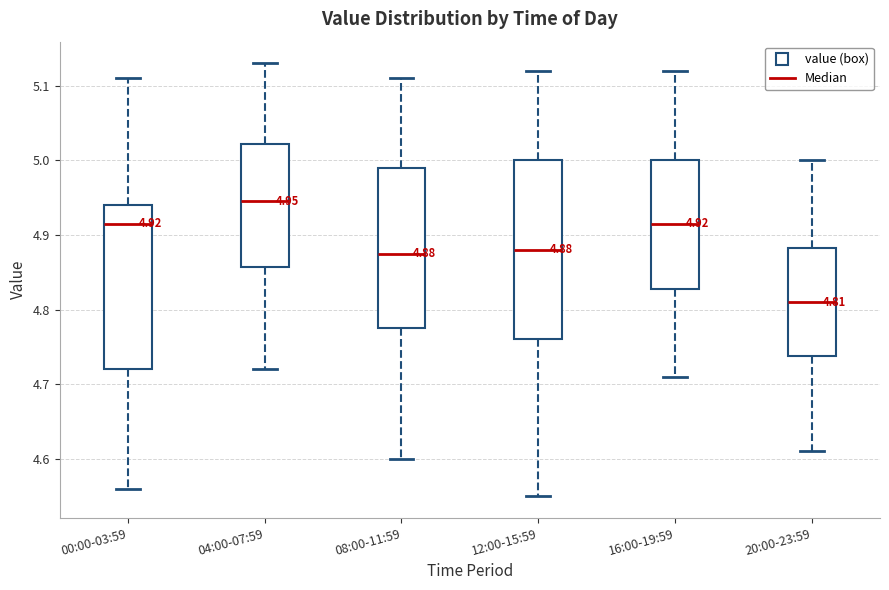

Which box is the tallest, from its lower edge to its upper edge?

12:00-15:59